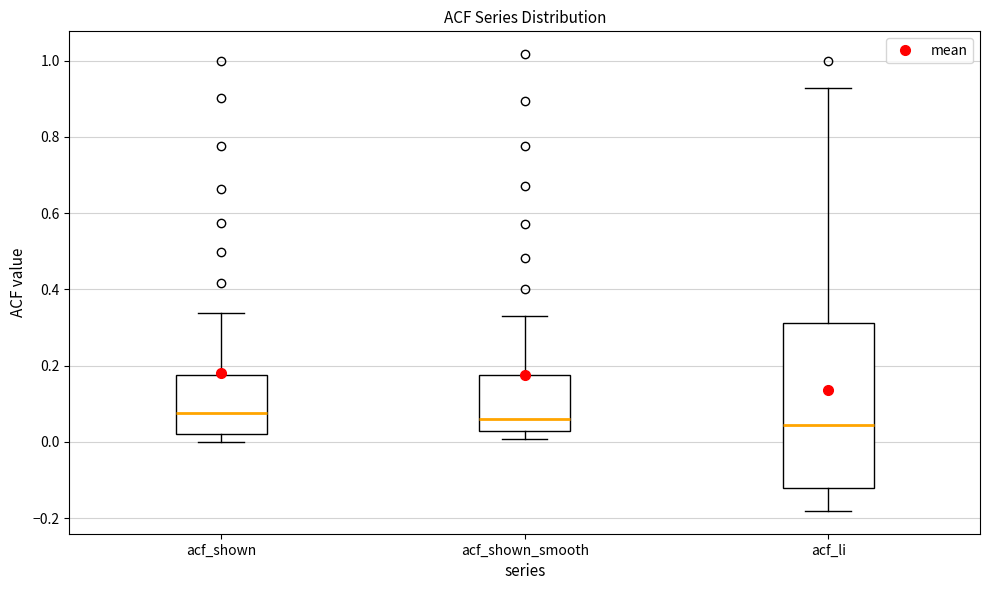

Reading left to right, transcribe this box plot: for each box, give where its median line is, the range the box spans, and where its two whiskers end, as read against the y-axis. The values are not printed on the chart, so give them approximately, as read against the axis.

acf_shown: median 0.08, box 0.02 to 0.18, whiskers 0.00 to 0.34
acf_shown_smooth: median 0.06, box 0.02 to 0.18, whiskers 0.00 to 0.34
acf_li: median 0.04, box -0.12 to 0.32, whiskers -0.18 to 0.92